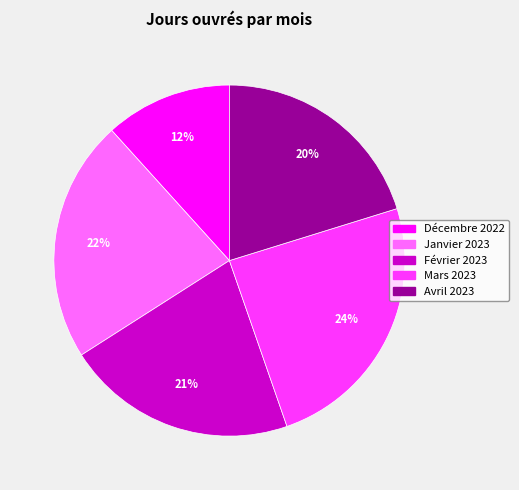

Which has a higher value, Avril 2023 or Mars 2023?

Mars 2023